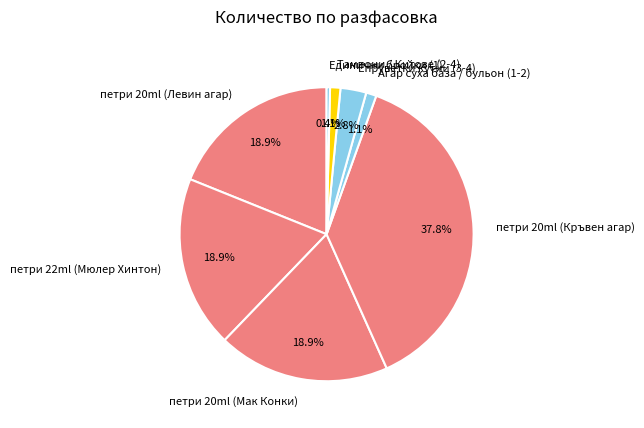

What percentage is the петри 20ml (Мак Конки) slice, to the nearest percent?

19%